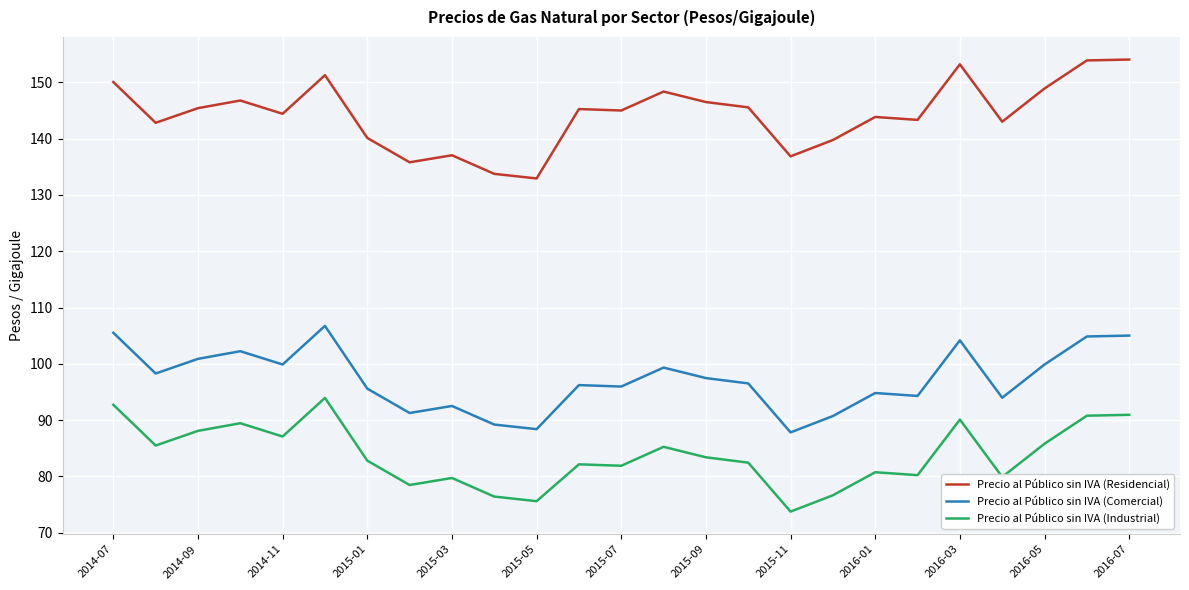

In Precio al Público sin IVA (Residencial), how many points are higher than both neighbors (excluding endpoints)?

7